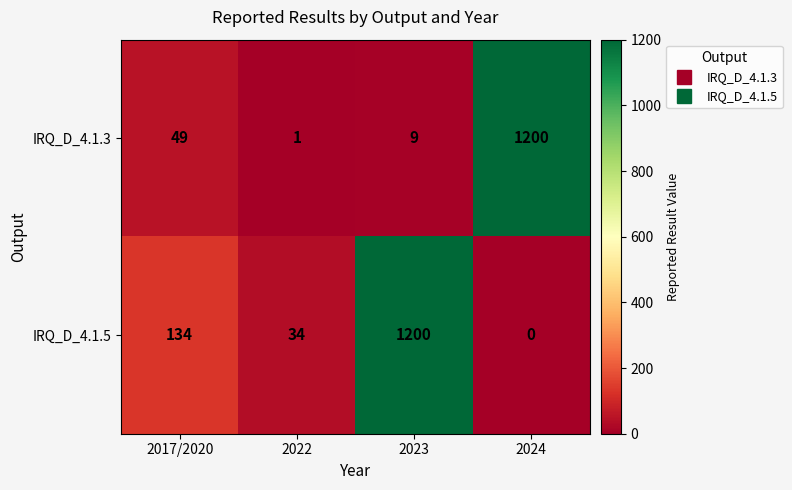

What is the difference between the highest and lowest values at 2024?

1200